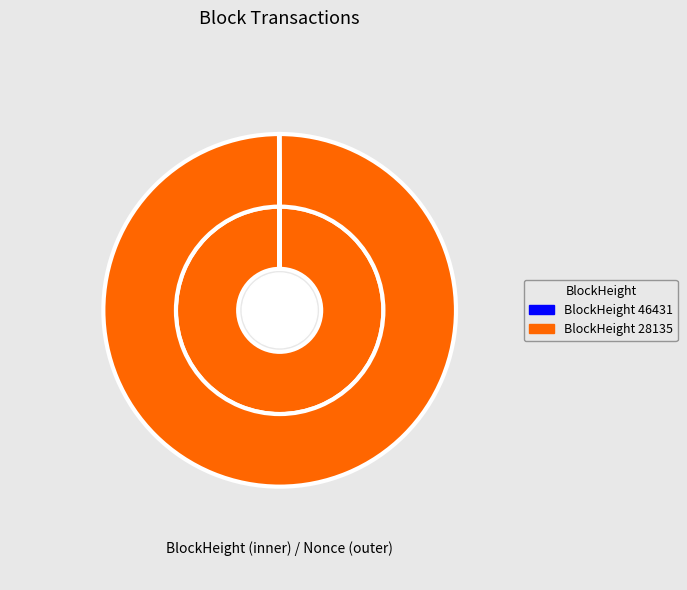

Count the number of slices in the pie.

2